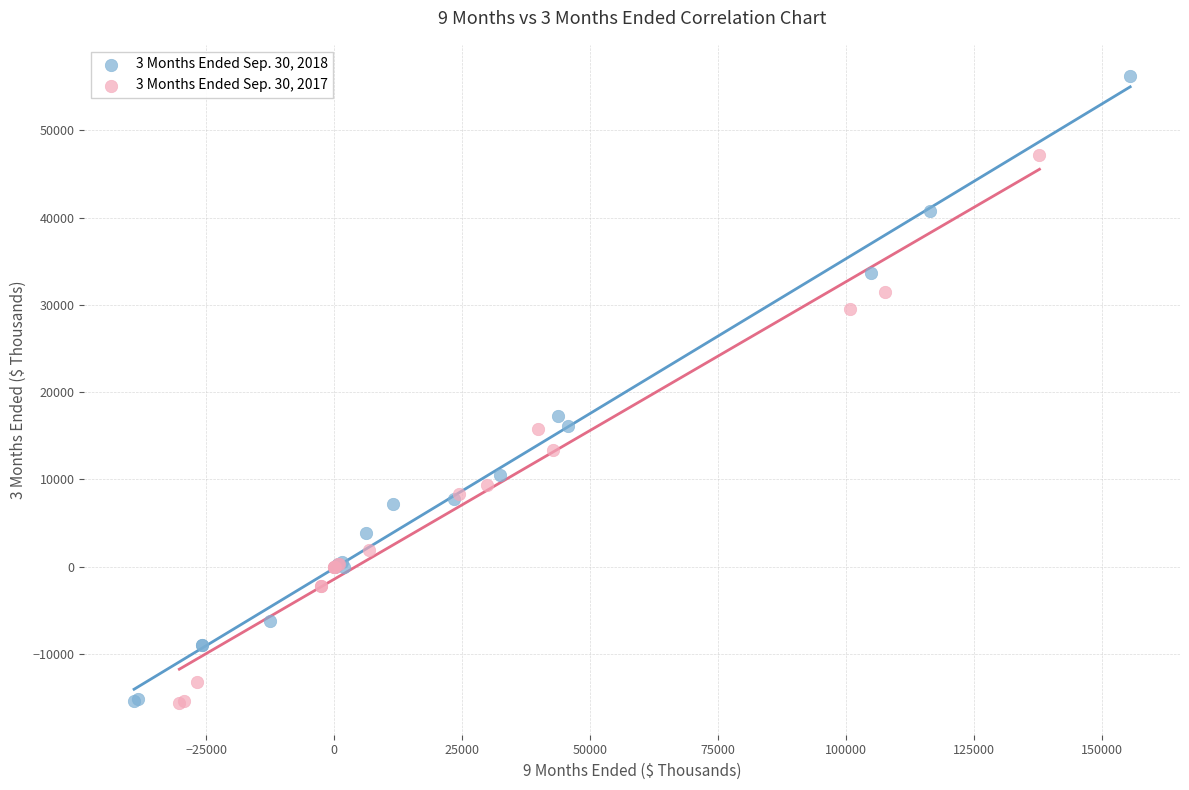

Which series reaches the maximum Y coordinate?

3 Months Ended Sep. 30, 2018